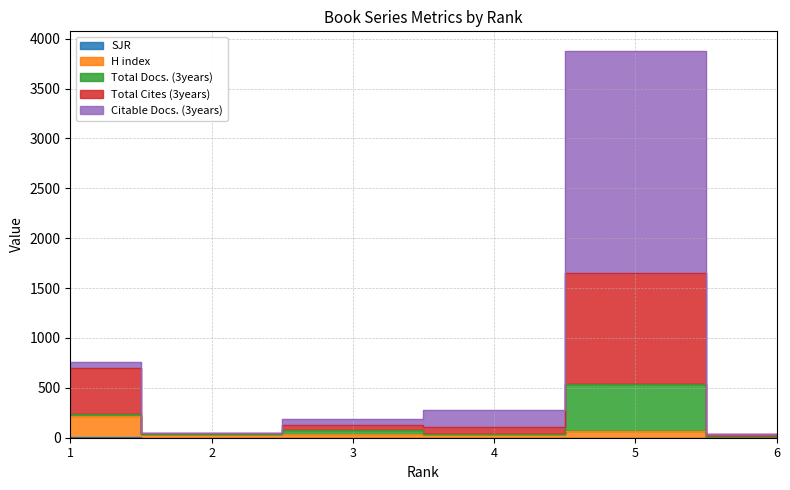

True or false: Total Cites (3years) and SJR intersect in this chart.

False